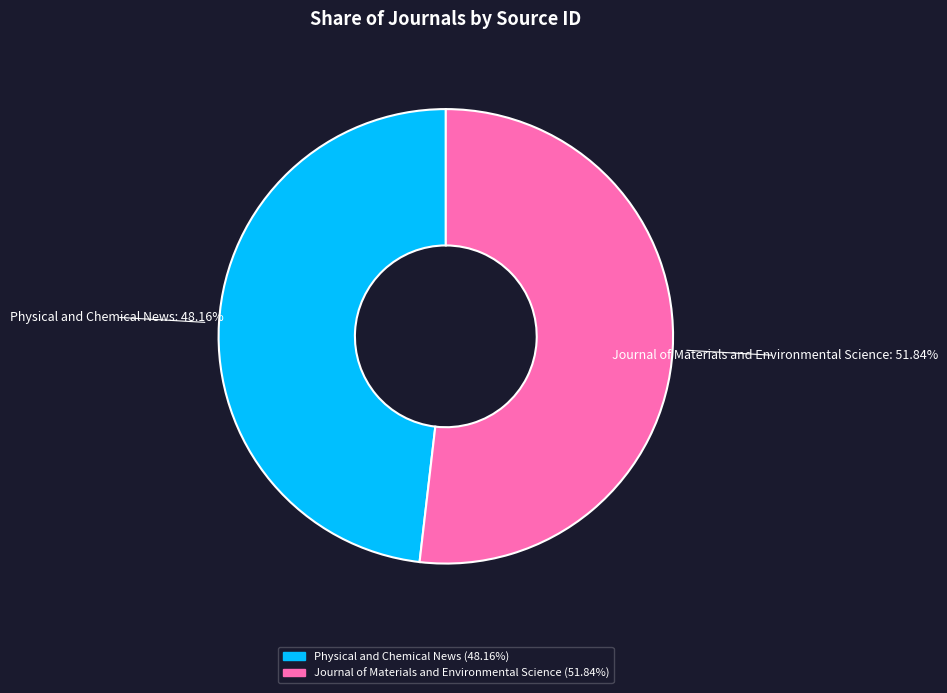

Count the number of slices in the pie.

2